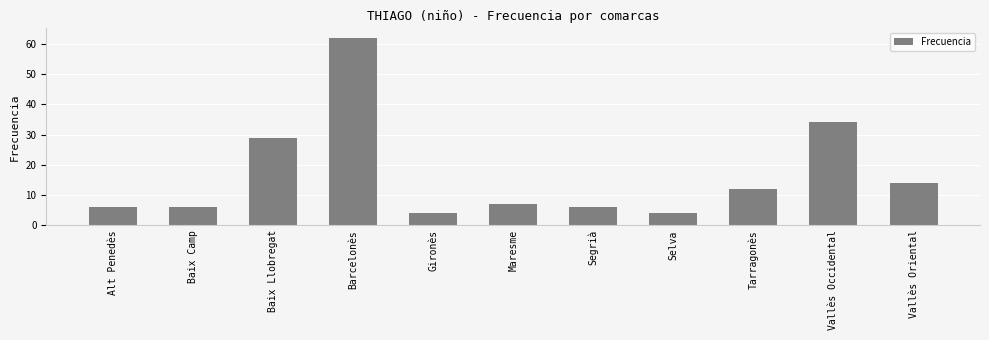

What is the sum of all values?

184